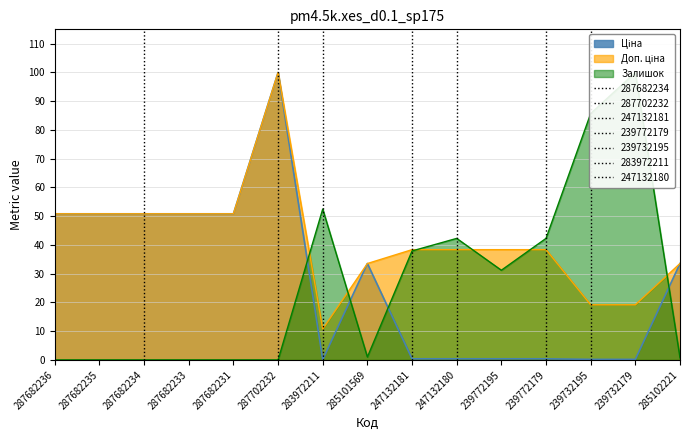

How many values in the Доп. ціна series are below 38?

5